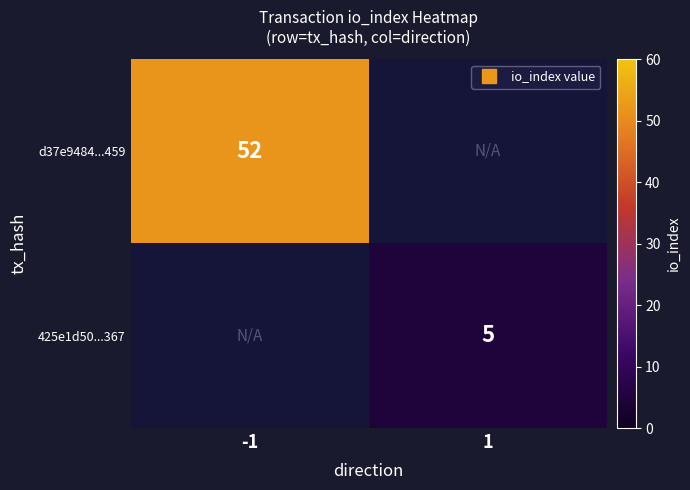

The value of d37e9484...459 at -1 is 52.0. True or false?

True